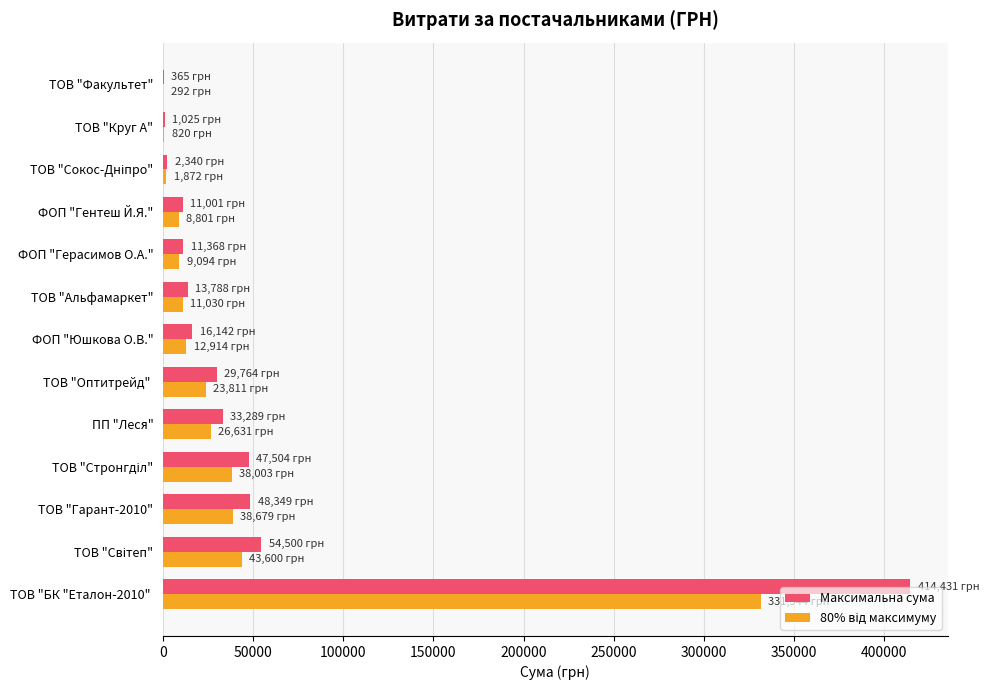

The value of Максимальна сума at ТОВ "Гарант-2010" is 16928.1. True or false?

False